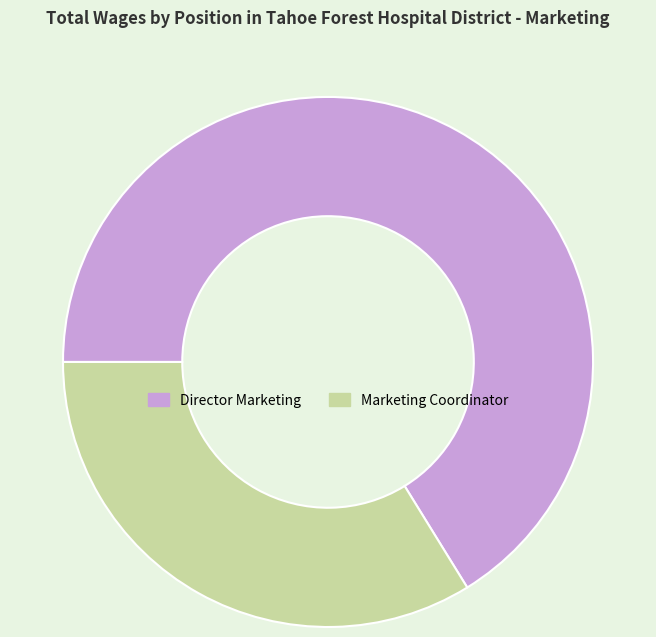

Approximately how many times larger is the value at Marketing Coordinator compared to Director Marketing?

0.5